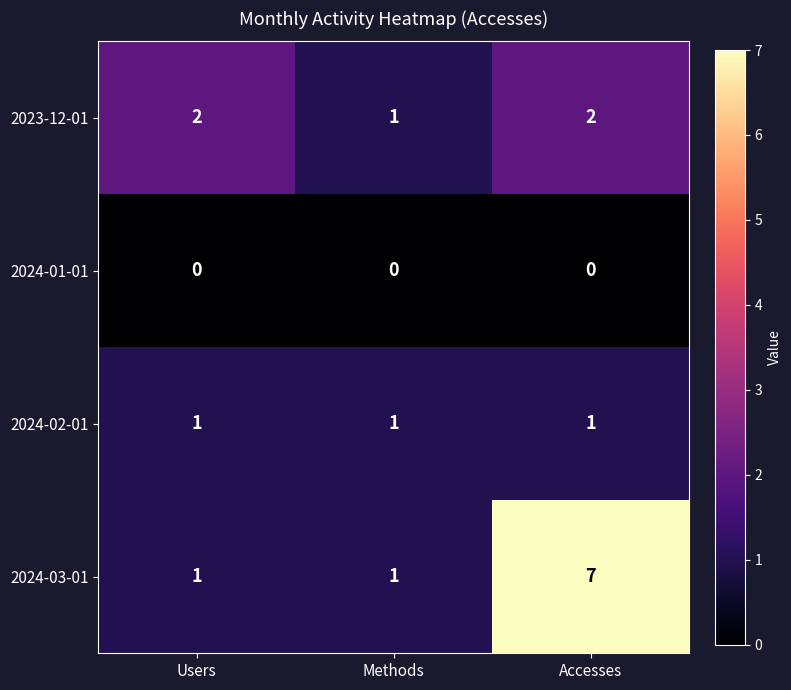

The 2024-02-01 series shows 1 at Methods. True or false?

True